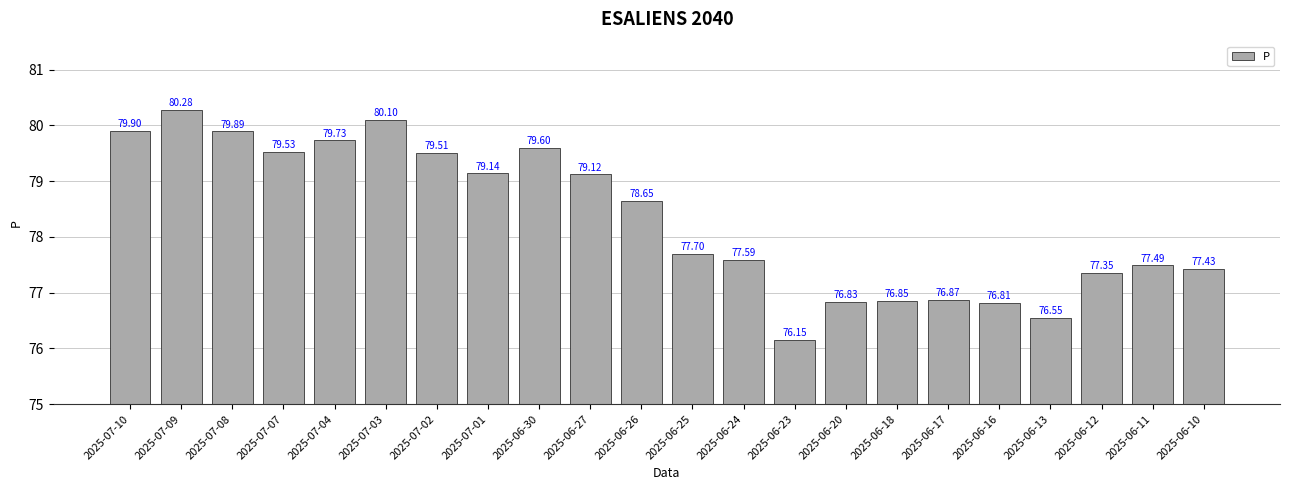

Does the chart contain any negative values?

No